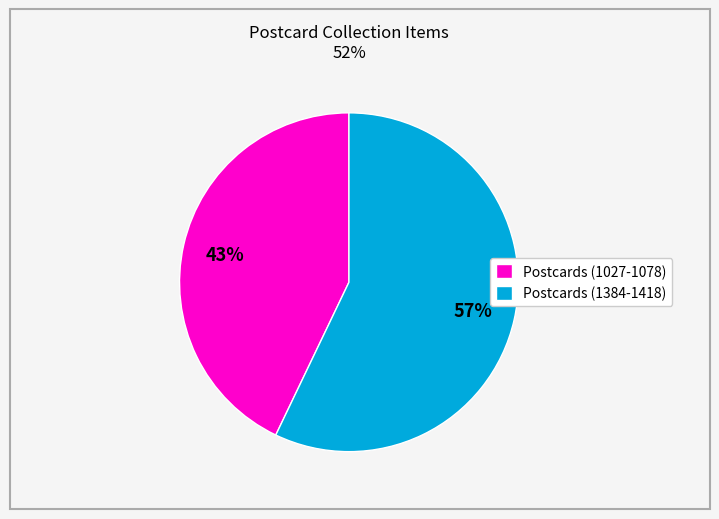

Combined, do Postcards (1384-1418) and Postcards (1027-1078) account for over 50%?

Yes